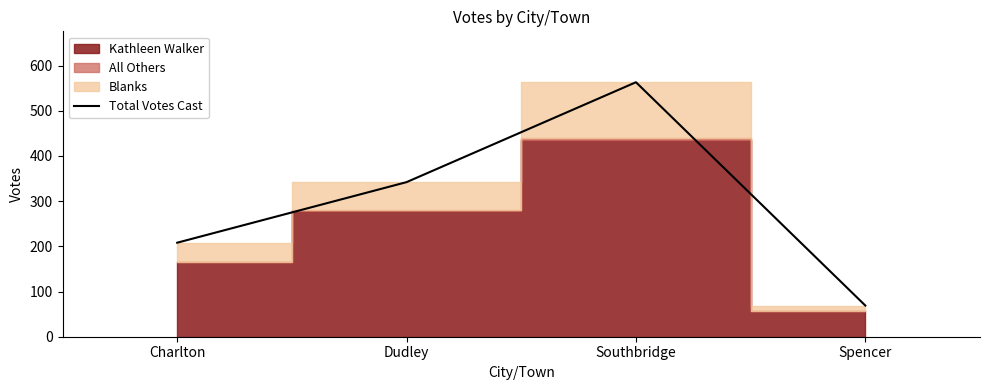

Approximately how many times larger is the value at Charlton compared to Spencer?

3.0